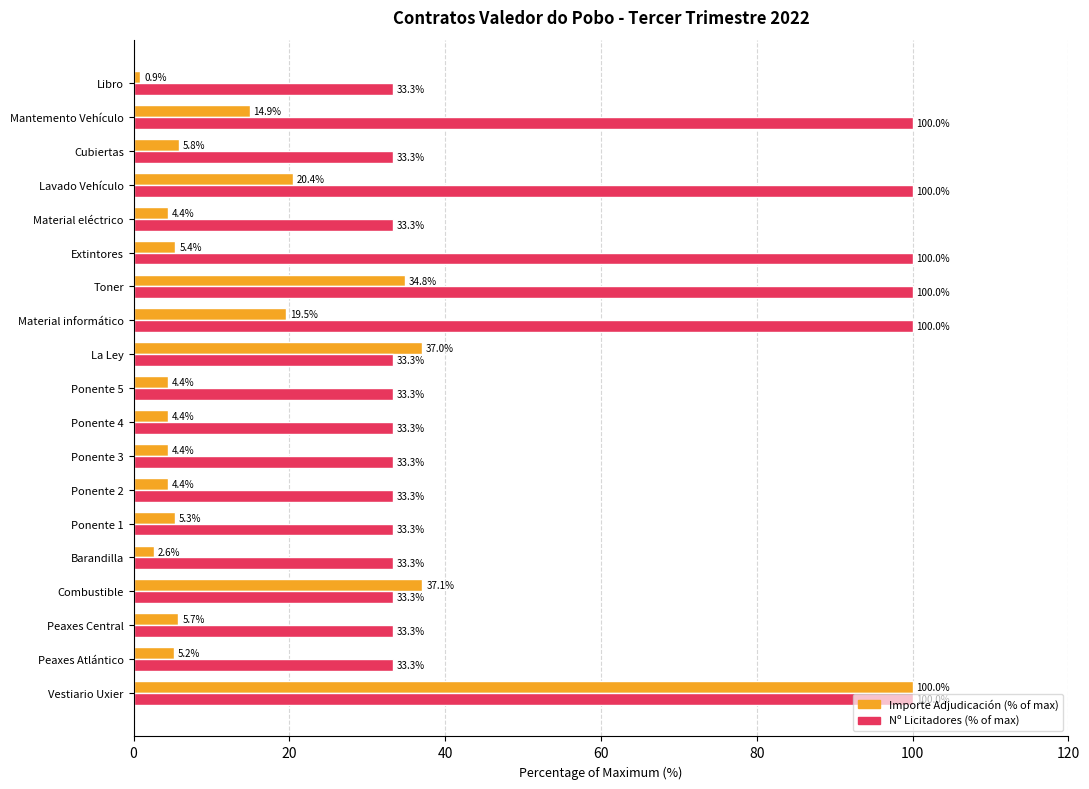

Where is Importe Adjudicación (% of max) nearest to the value 50?

Combustible